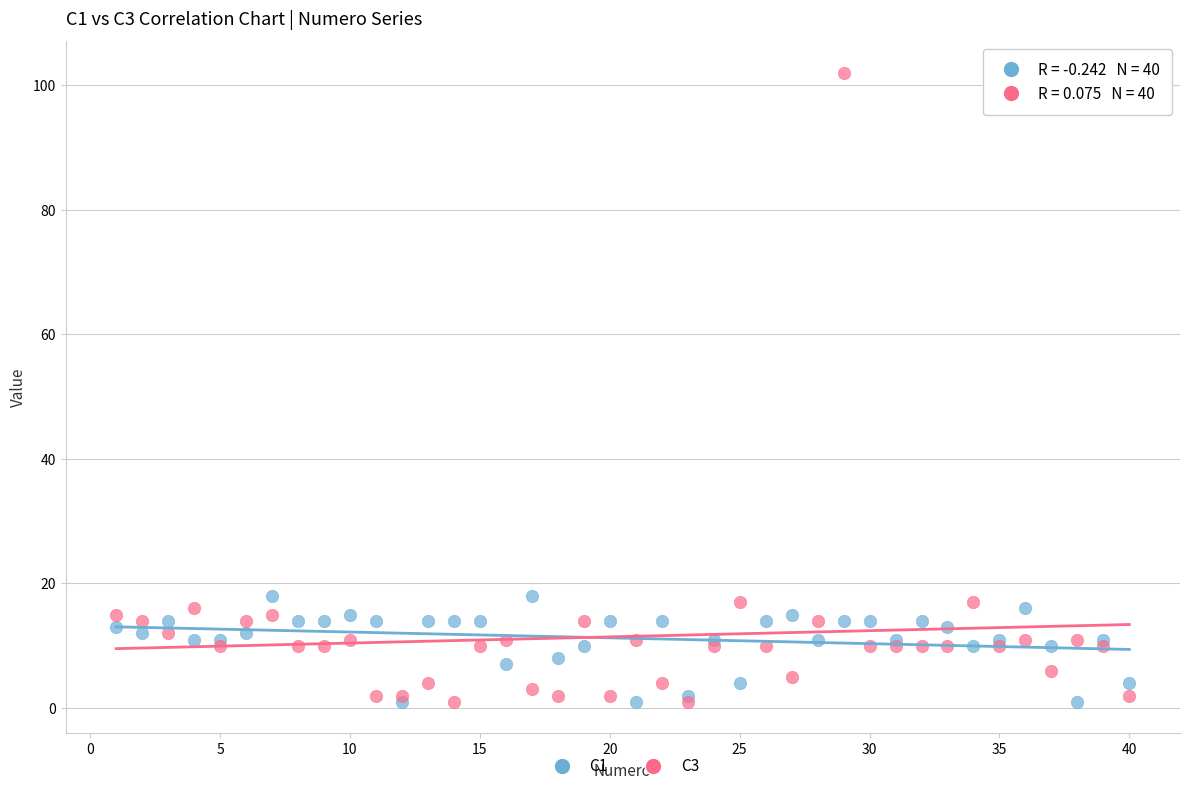

What are all the series names shown in the legend?

C1, C3